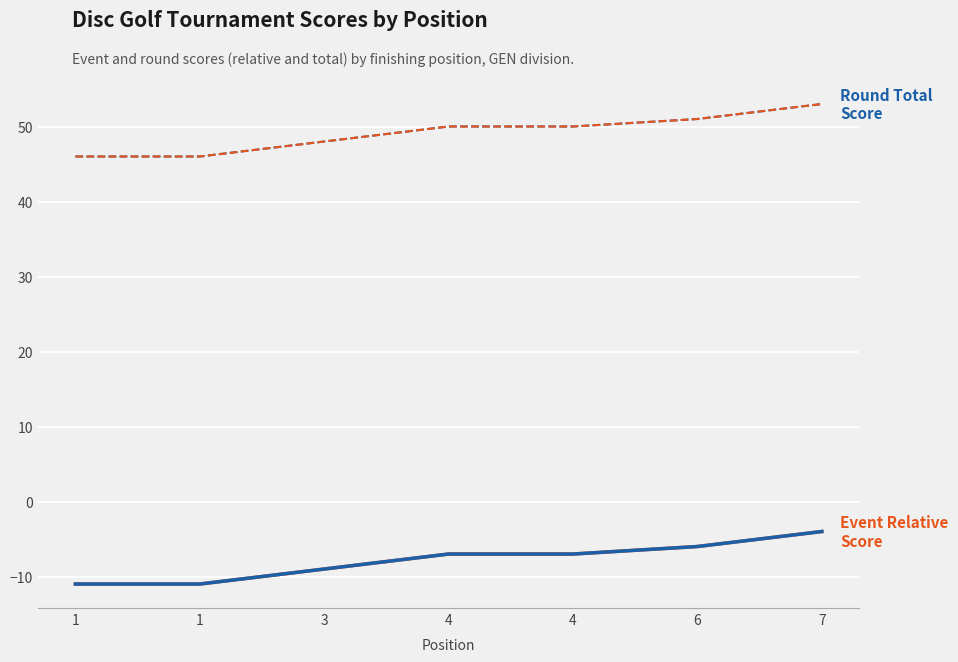

Does the chart have visible grid lines?

Yes